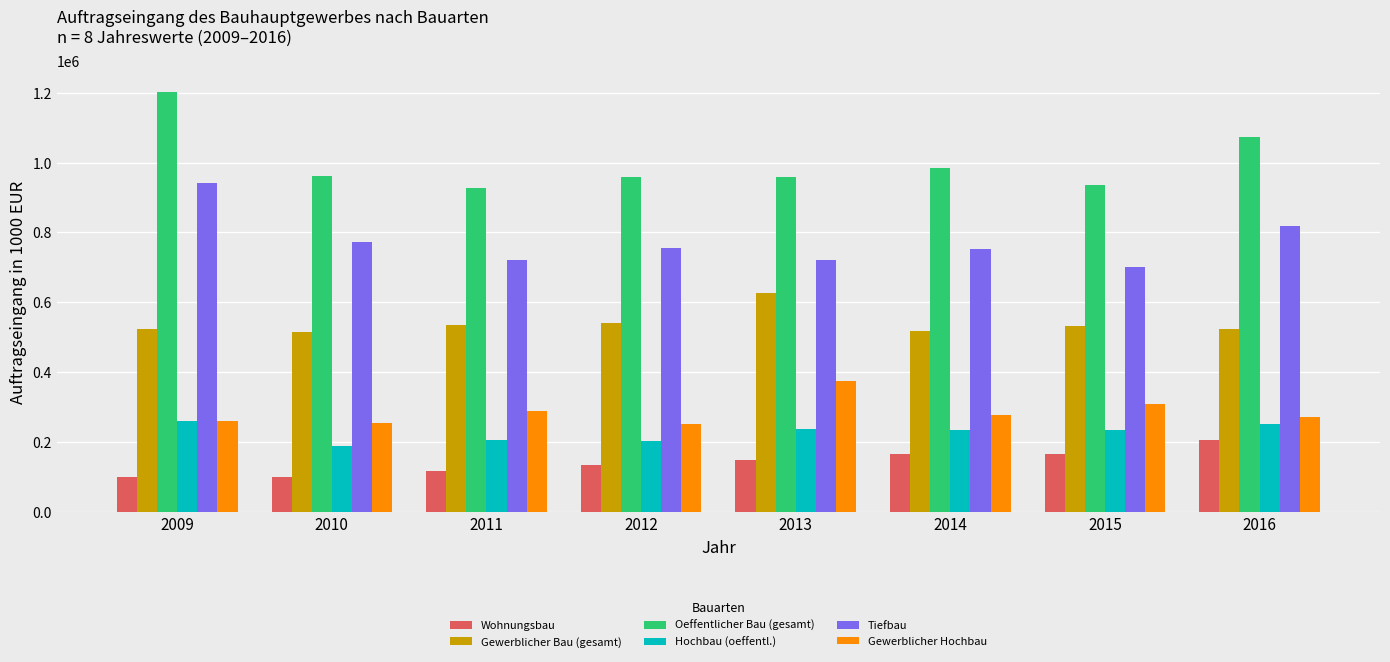

What is the average value of the Gewerblicher Bau (gesamt) series?

539080.0